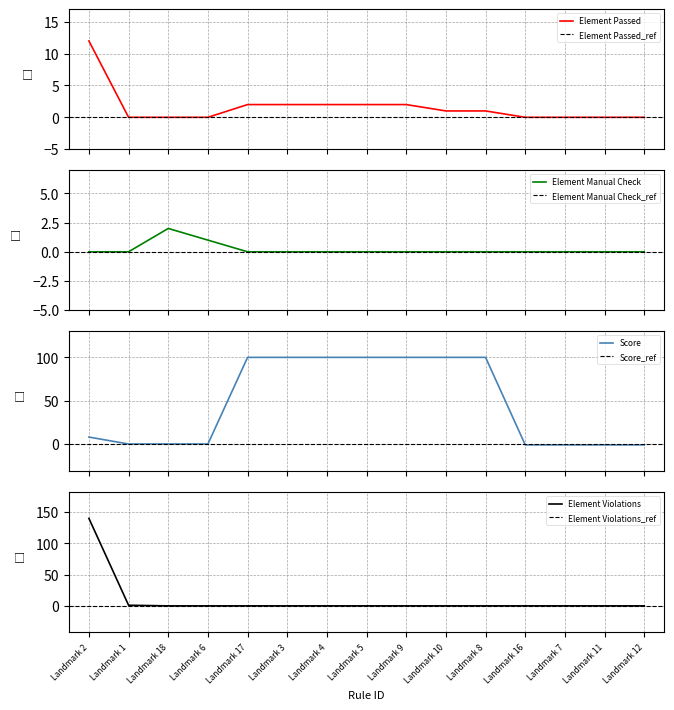

What is the maximum value for Element Violations?

140